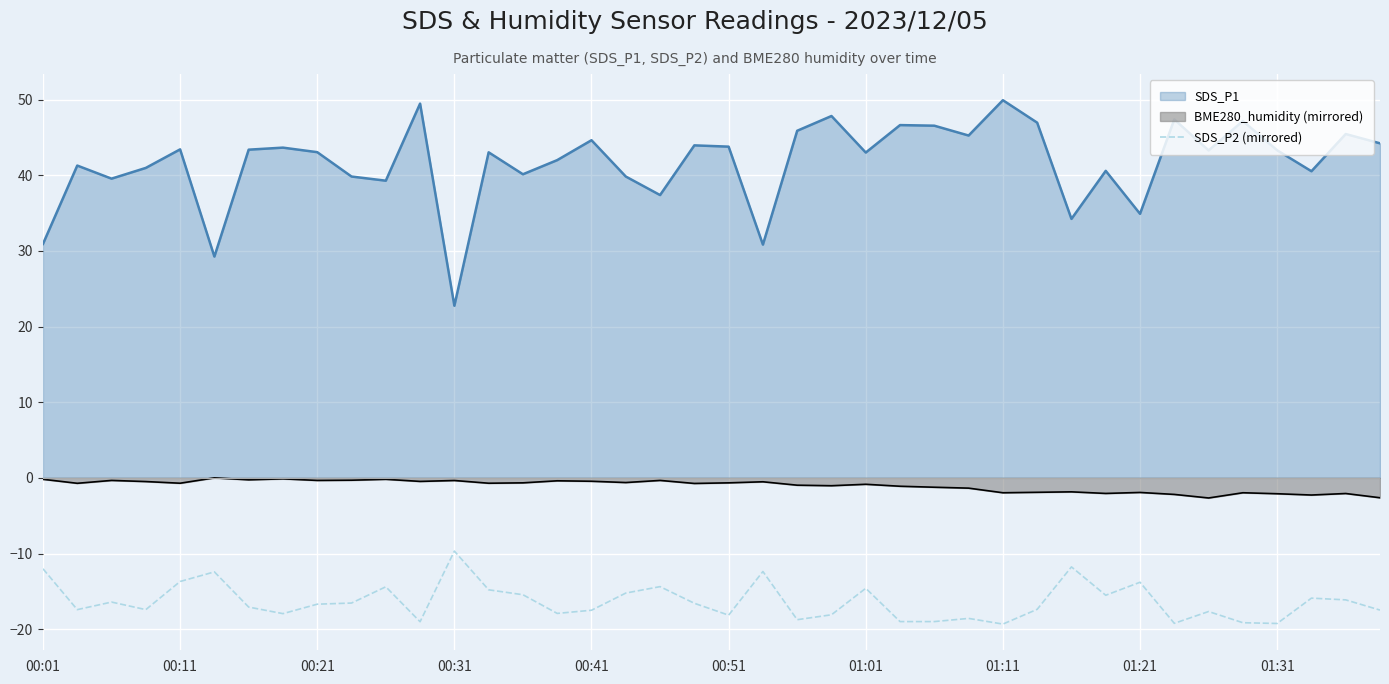

What is the smallest value displayed?

-19.3